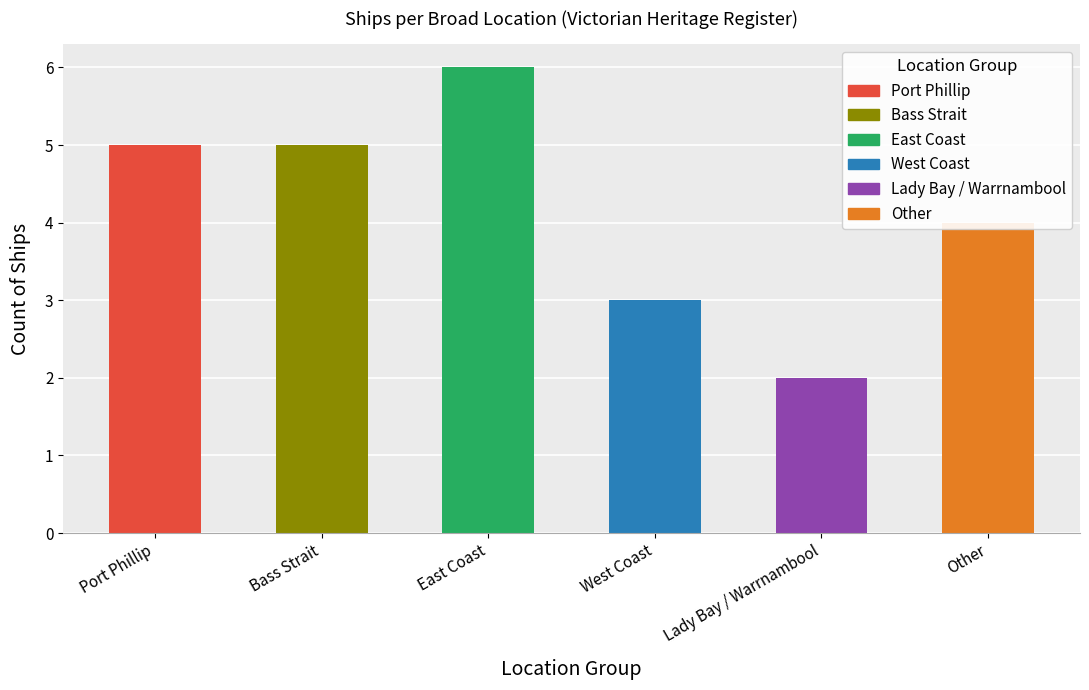

Read the value at East Coast.

6